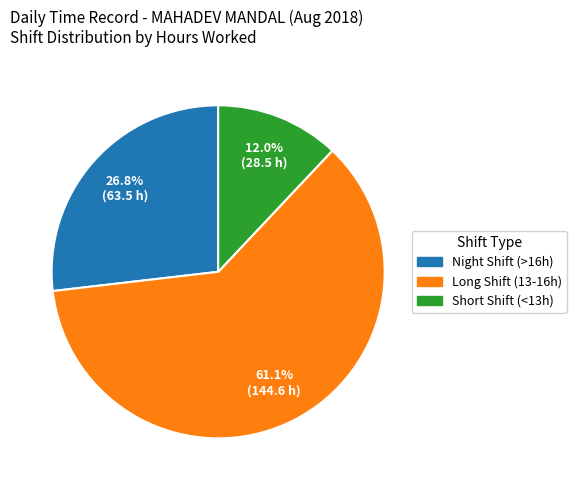

Is there a majority slice in this chart?

Yes